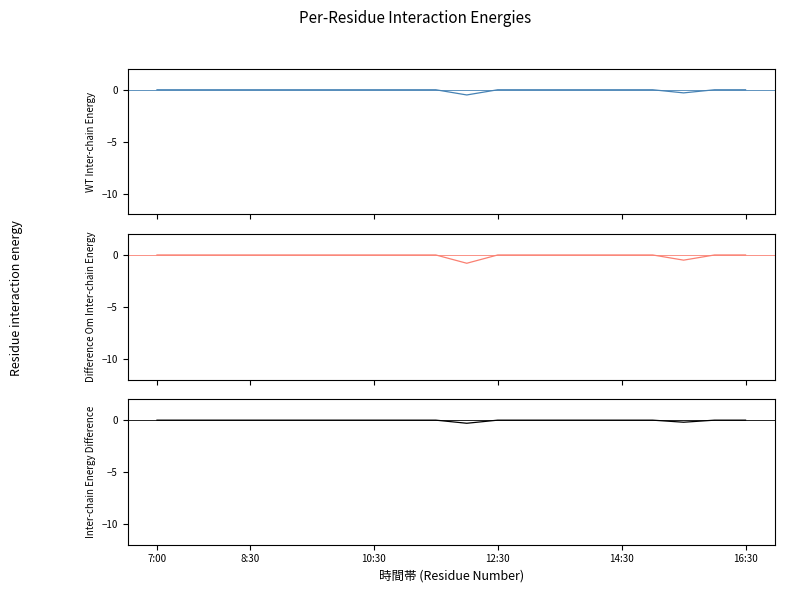

List the series in order of their overall mean, highest first.

人数計, 尾崎江利子, 徳原京都